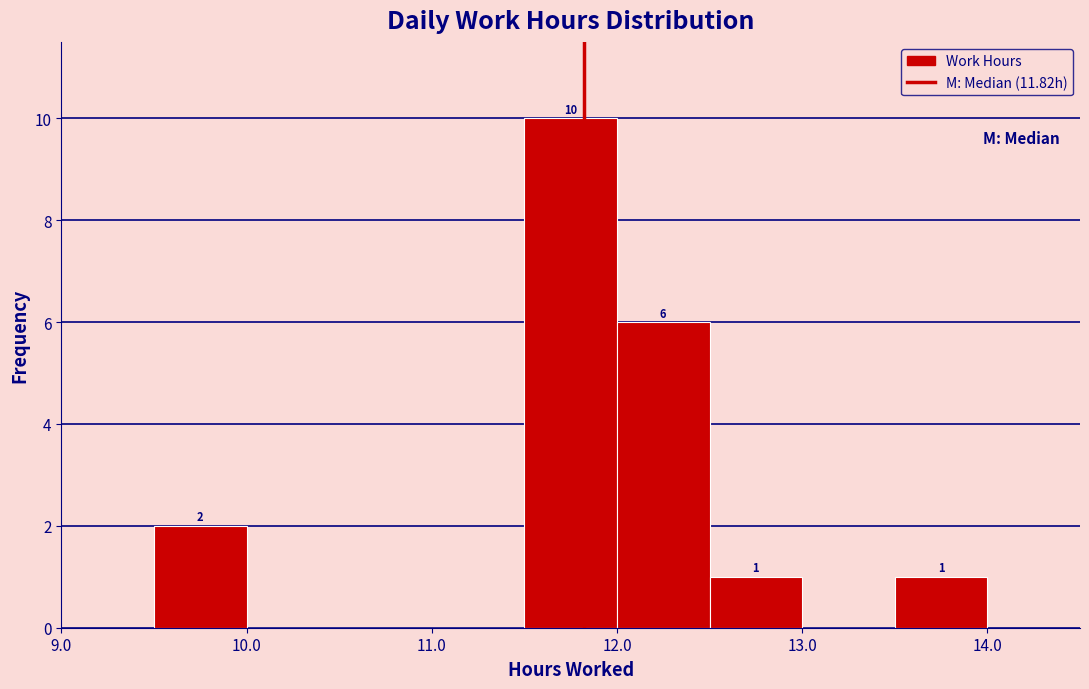

Over which range of the x-axis is the bar tallest?

11.5 to 12.0